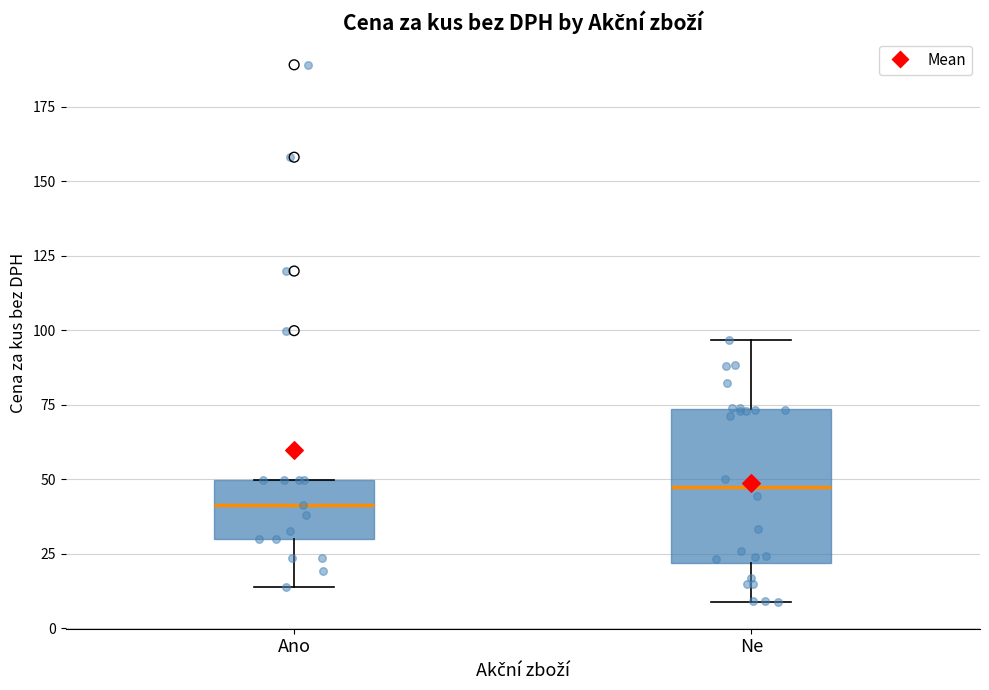

Which box is the tallest, from its lower edge to its upper edge?

Ne